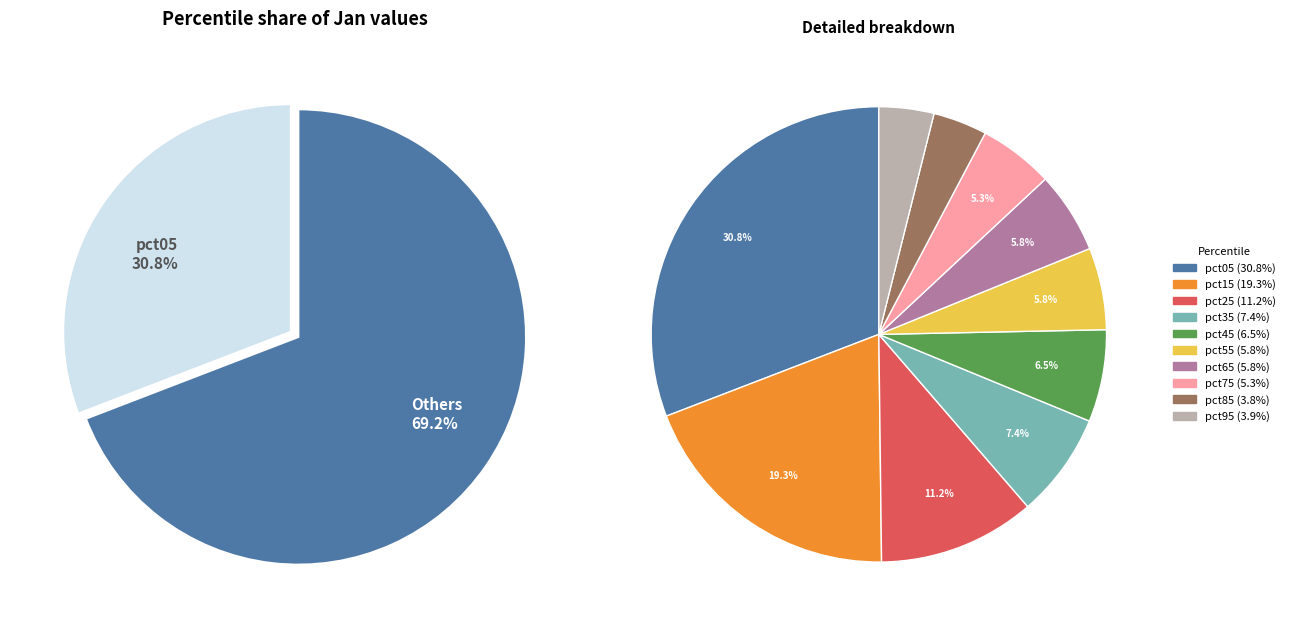

What percentage is the pct05 slice, to the nearest percent?

31%